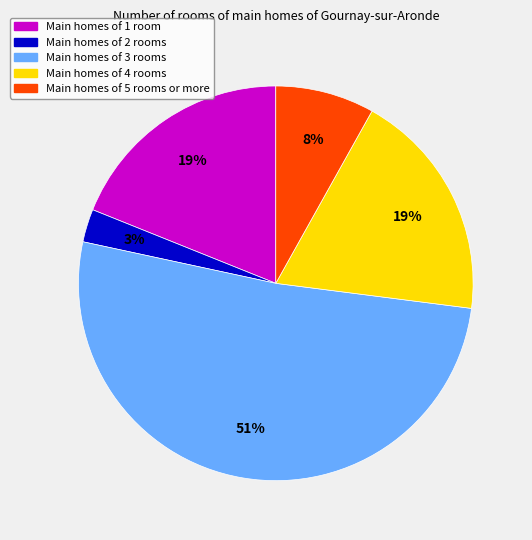

Is there any slice that represents more than half of the pie?

Yes